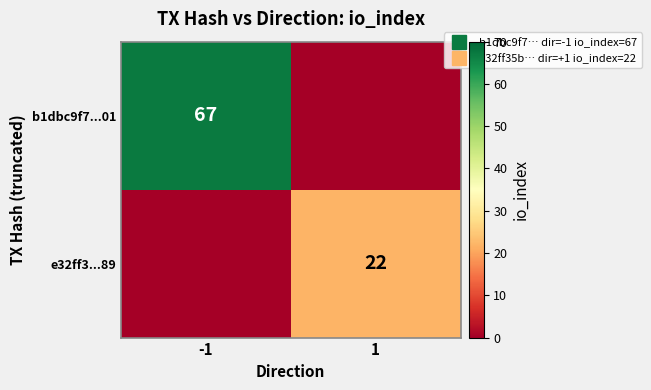

List the series in order of their overall mean, highest first.

b1dbc9f7...01, e32ff3...89